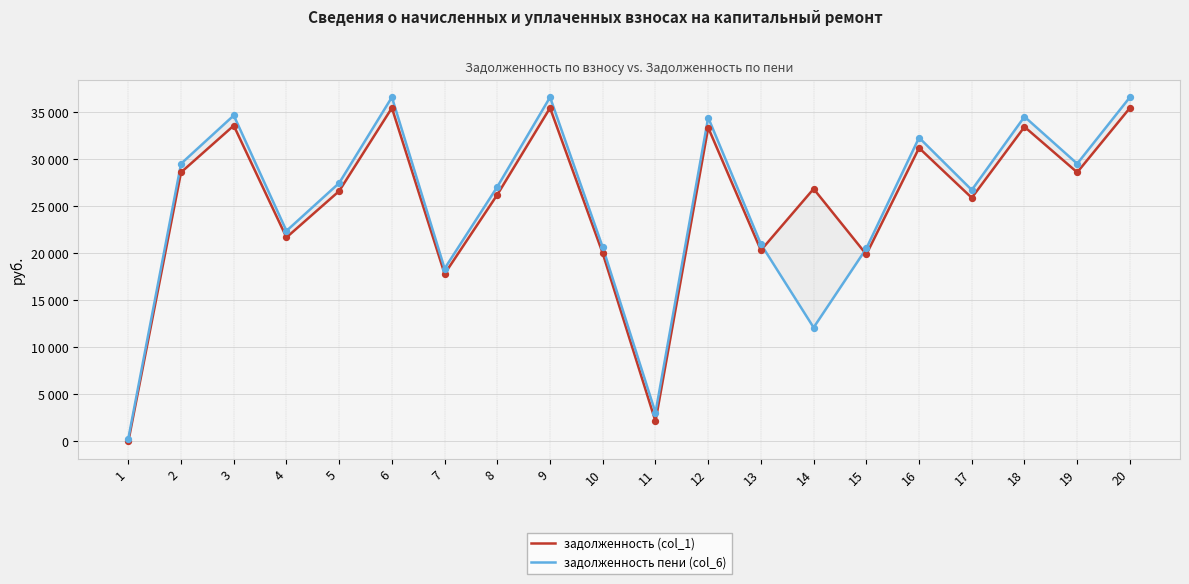

Which series has the largest total across all categories?

задолженность пени (col_6)